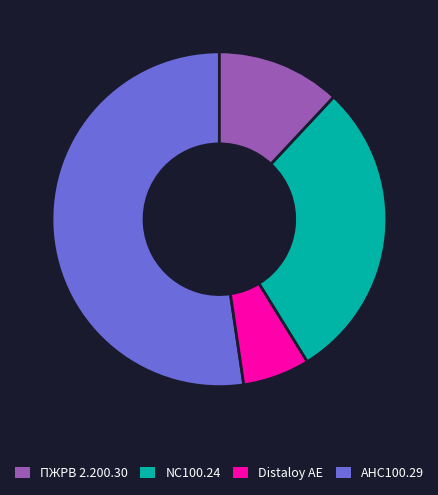

What is the smallest slice in the pie chart?

NC100.24